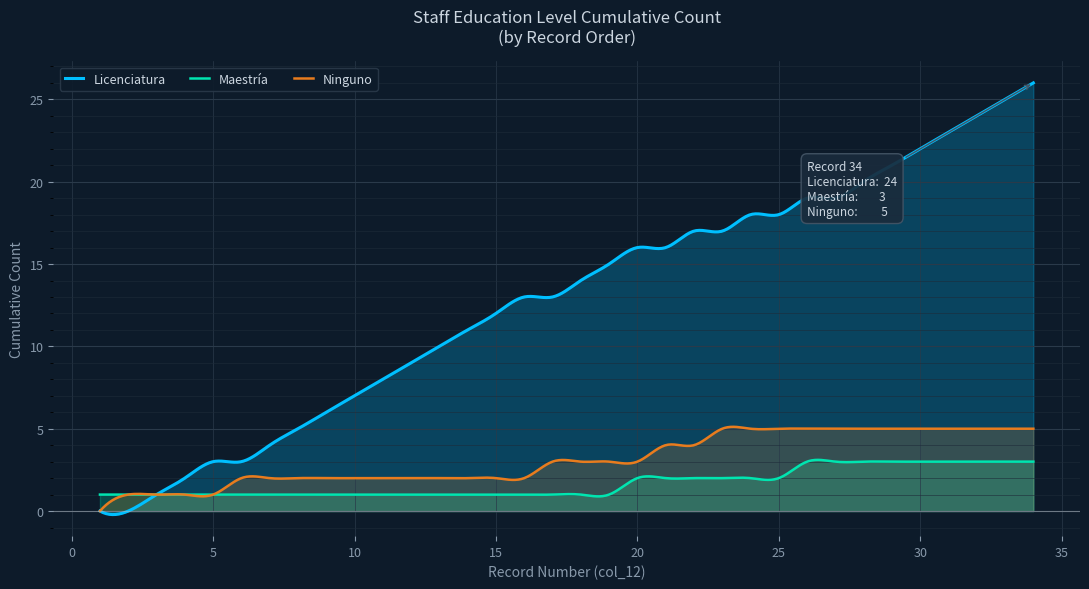

Rank the series by their maximum value, from highest to lowest.

Licenciatura, Ninguno, Maestría